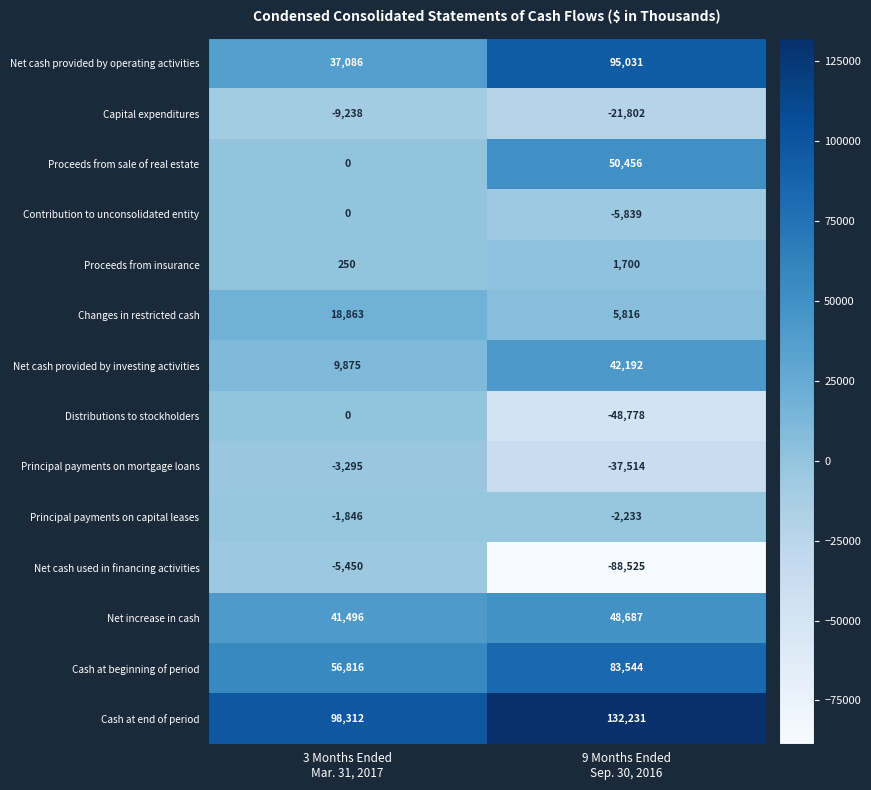

What is the minimum value shown in the chart?

-88525